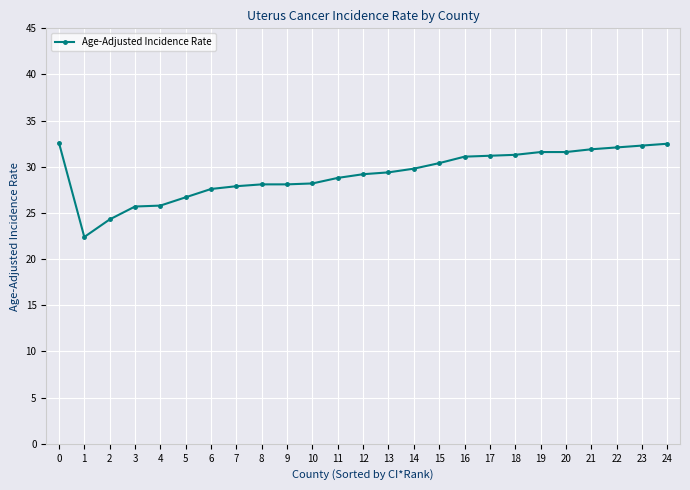

What is the maximum value shown in the chart?

32.6